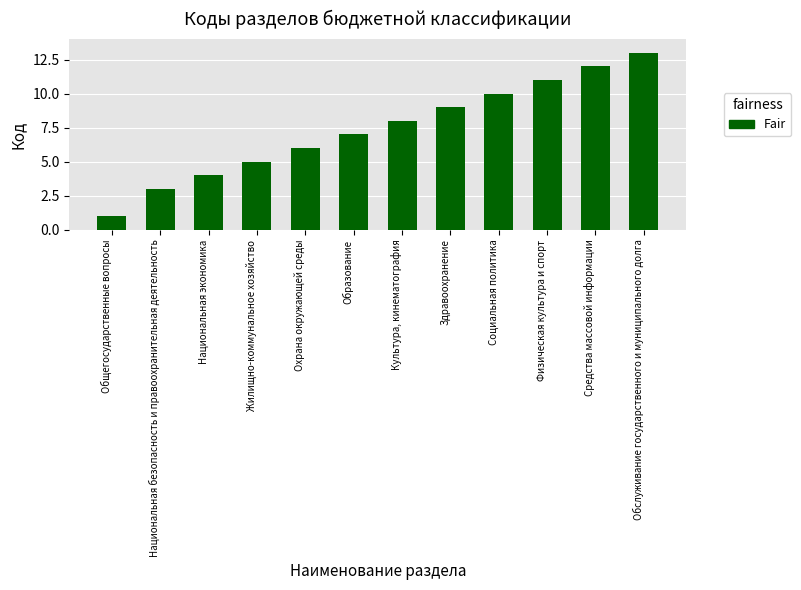

Rank the categories by value from lowest to highest.

Общегосударственные вопросы, Национальная безопасность и правоохранительная деятельность, Национальная экономика, Жилищно-коммунальное хозяйство, Охрана окружающей среды, Образование, Культура, кинематография, Здравоохранение, Социальная политика, Физическая культура и спорт, Средства массовой информации, Обслуживание государственного и муниципального долга